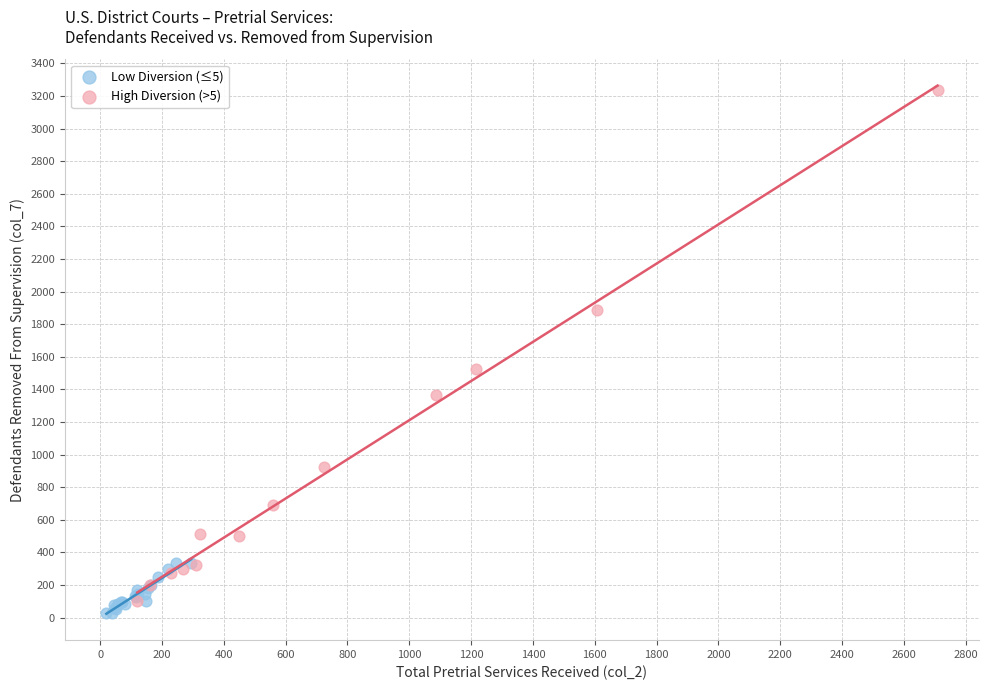

Which series contains the highest Y value?

High Diversion (>5)